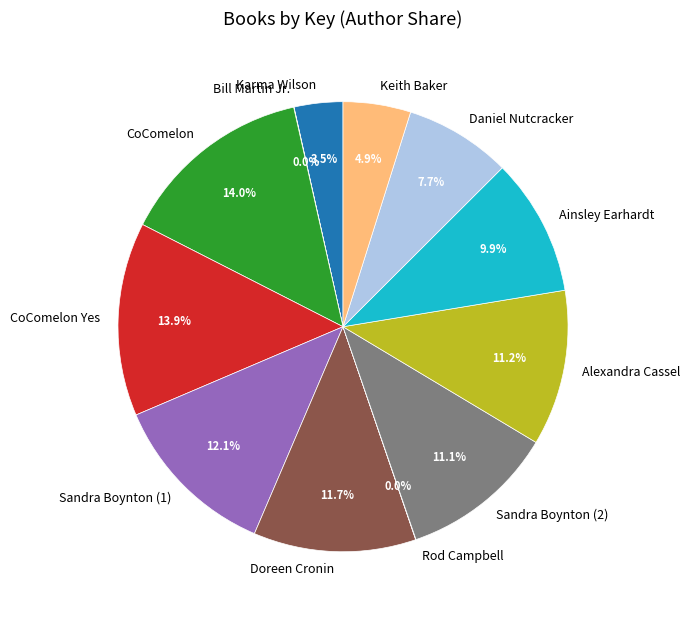

Combined, what portion of the pie is Daniel Nutcracker and CoComelon Yes?

21.6%